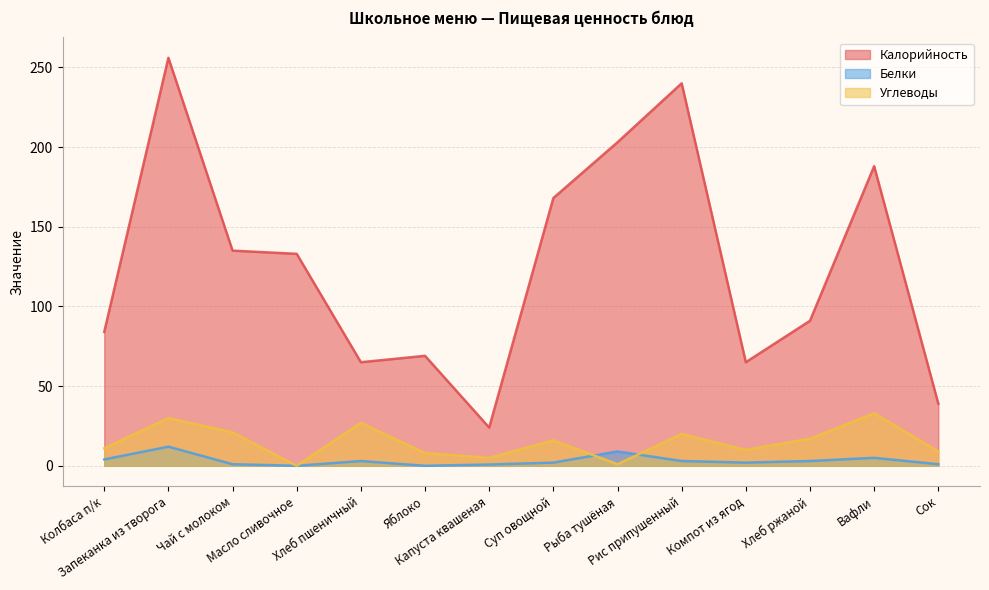

What is the sum of all Белки values?

45.8